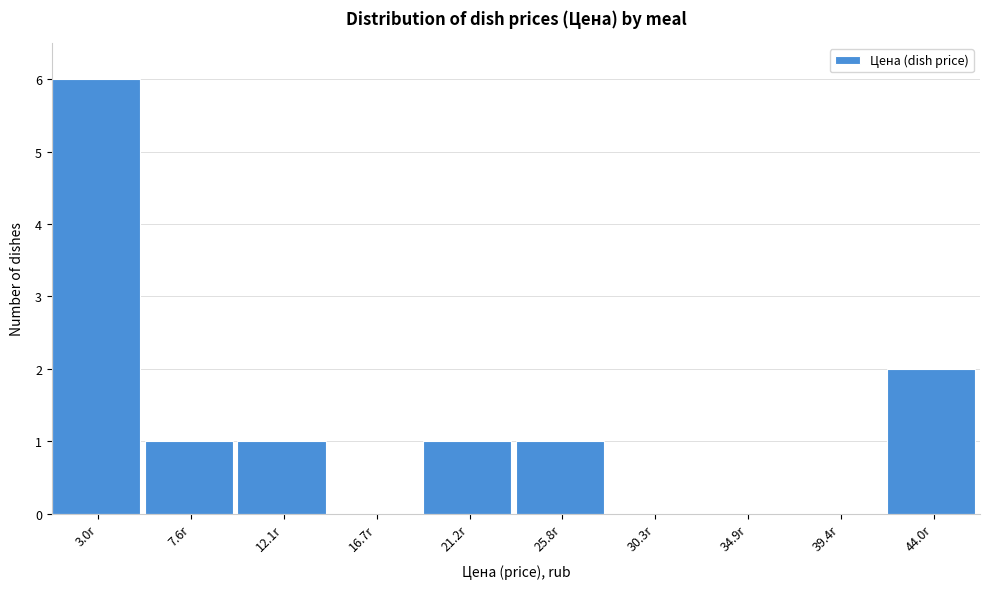

Reading left to right, transcribe all the data shown in this chart.

3.0r=6	7.6r=1	12.1r=1	16.7r=0	21.2r=1	25.8r=1	30.3r=0	34.9r=0	39.4r=0	44.0r=2